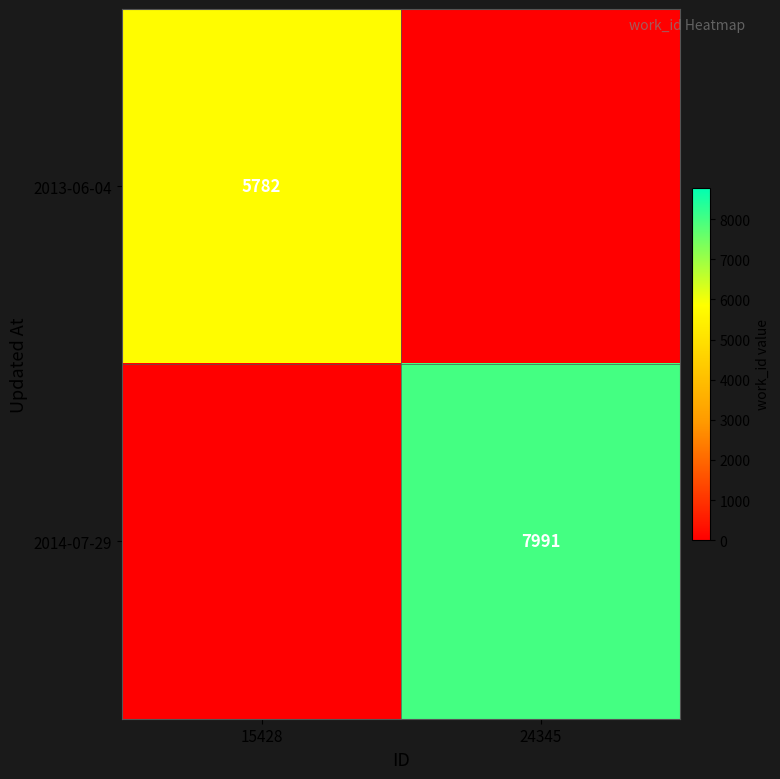

Is the value of 2014-07-29 at 24345 greater than the value of 2013-06-04 at 15428?

Yes